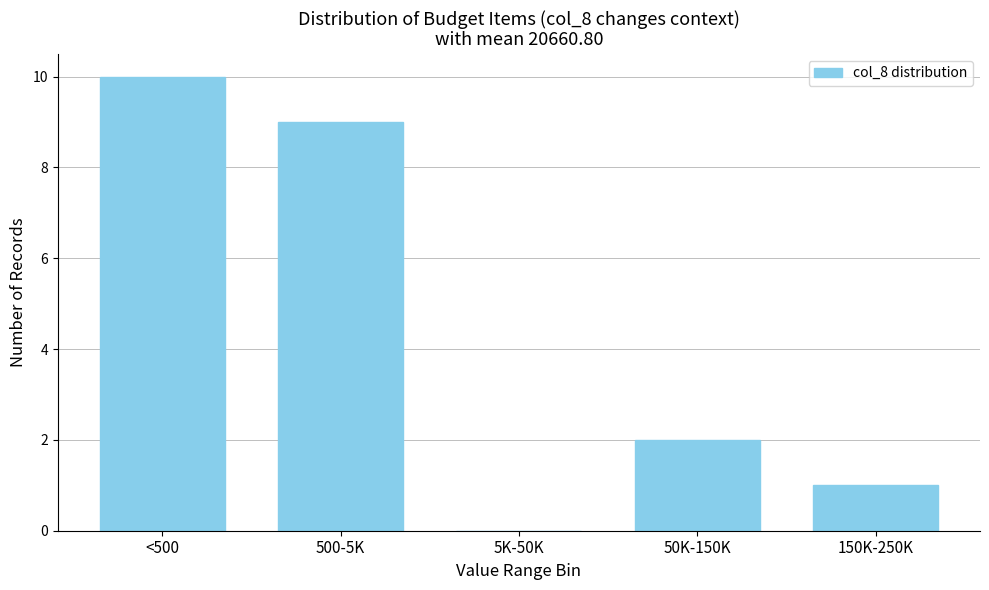

Reading left to right, what are all the values shown in this chart?

<500=10	500-5K=9	5K-50K=0	50K-150K=2	150K-250K=1